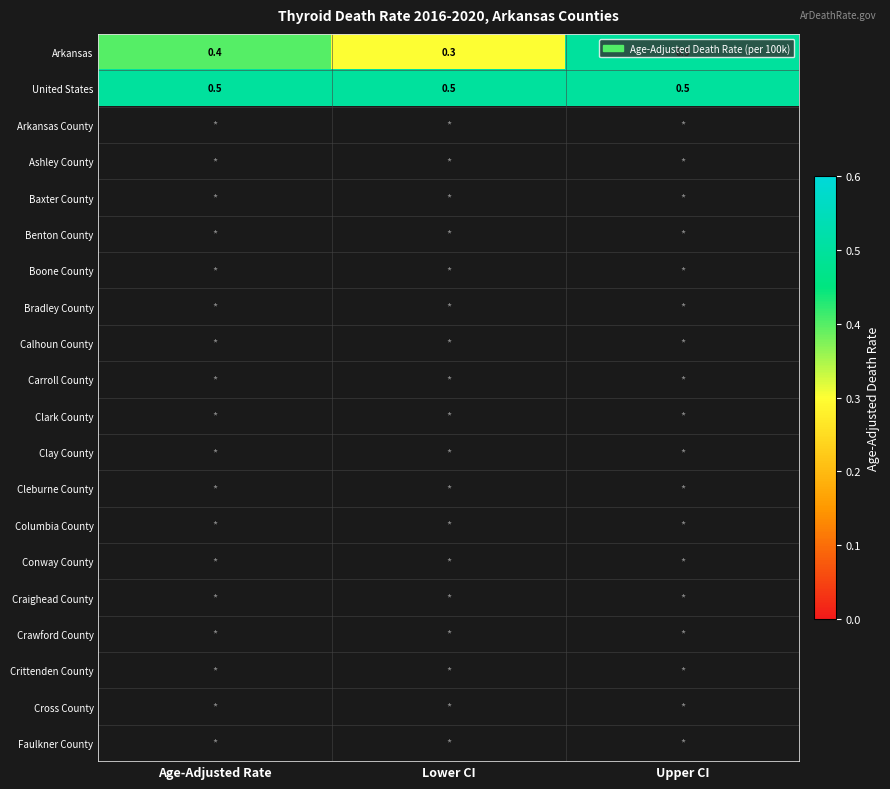

How many categories are shown in the chart?

3